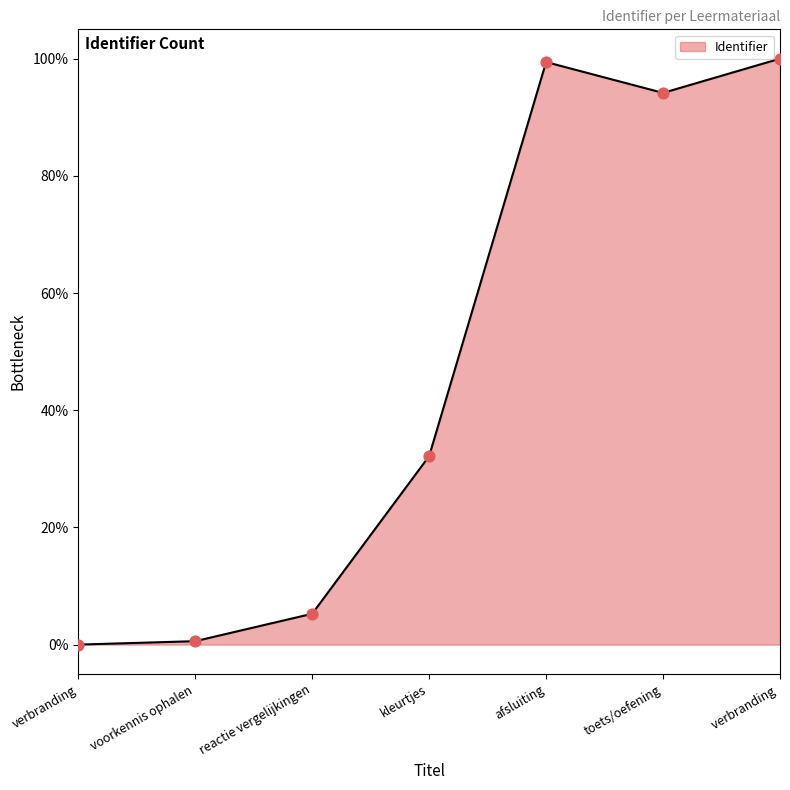

What is the ratio of the value at kleurtjes to the value at verbranding ?

0.3